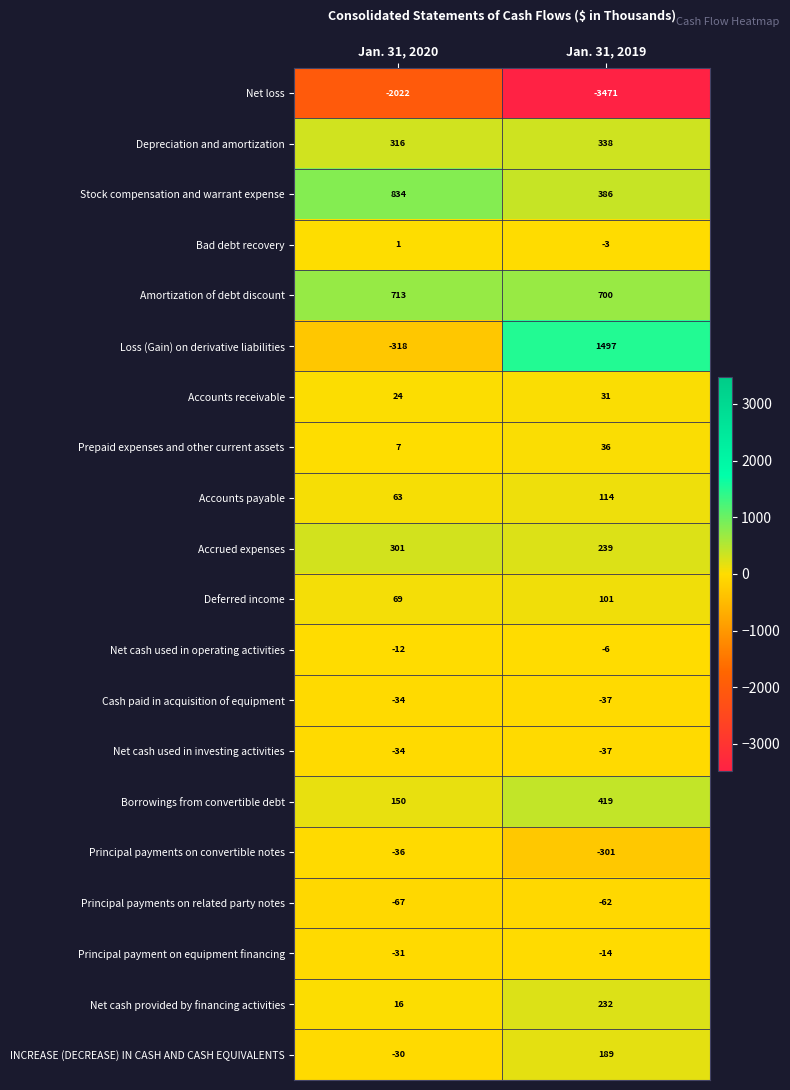

Between Jan. 31, 2020 and Jan. 31, 2019, which series saw the biggest shift?

Loss (Gain) on derivative liabilities